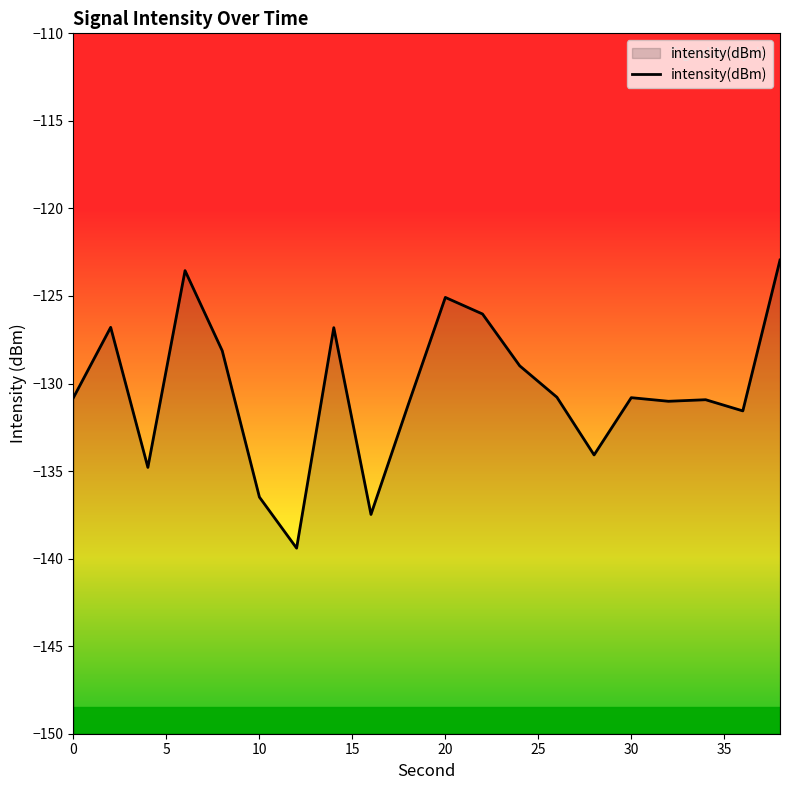

How many interior local valleys (lower than both neighbors) does the data have?

6